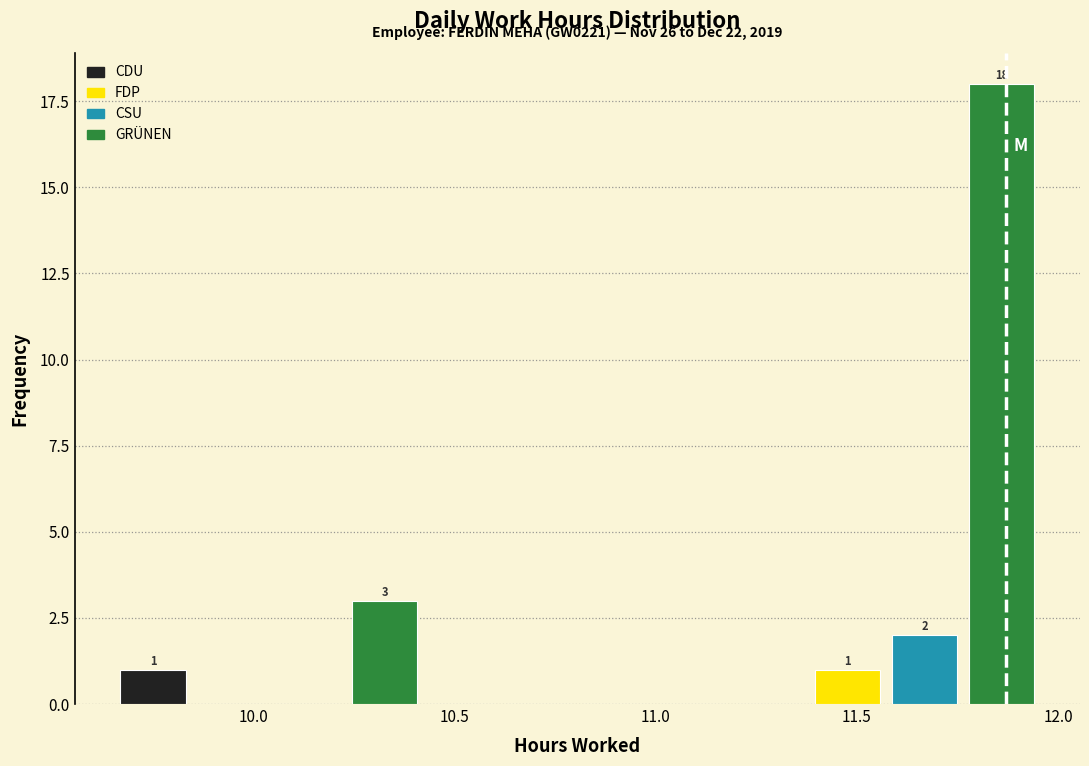

Around what value on the x-axis is the tallest bar? Give the approximate position of its centre, as read against the axis.

11.85